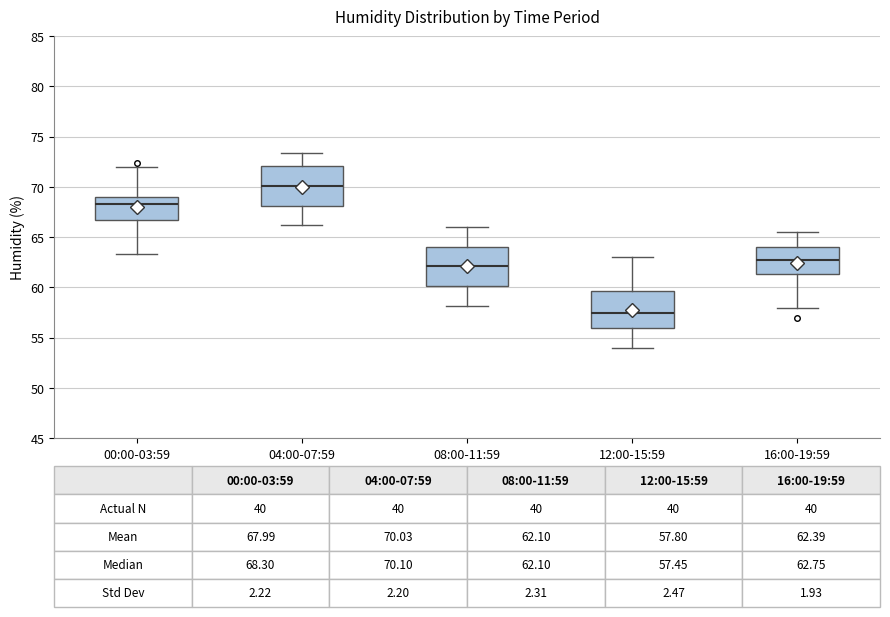

Which box's median line is the highest?

04:00-07:59